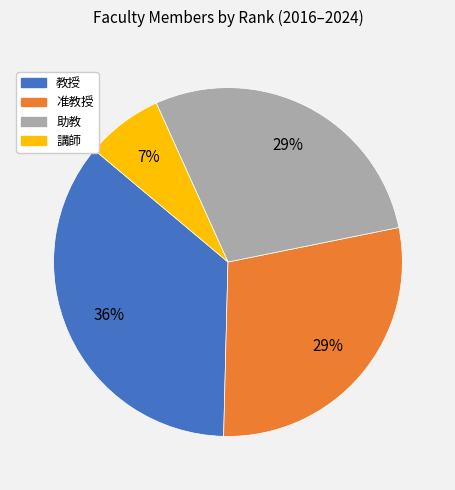

To the nearest percent, what is the difference between the 教授 and 助教 slice percentages?

7%